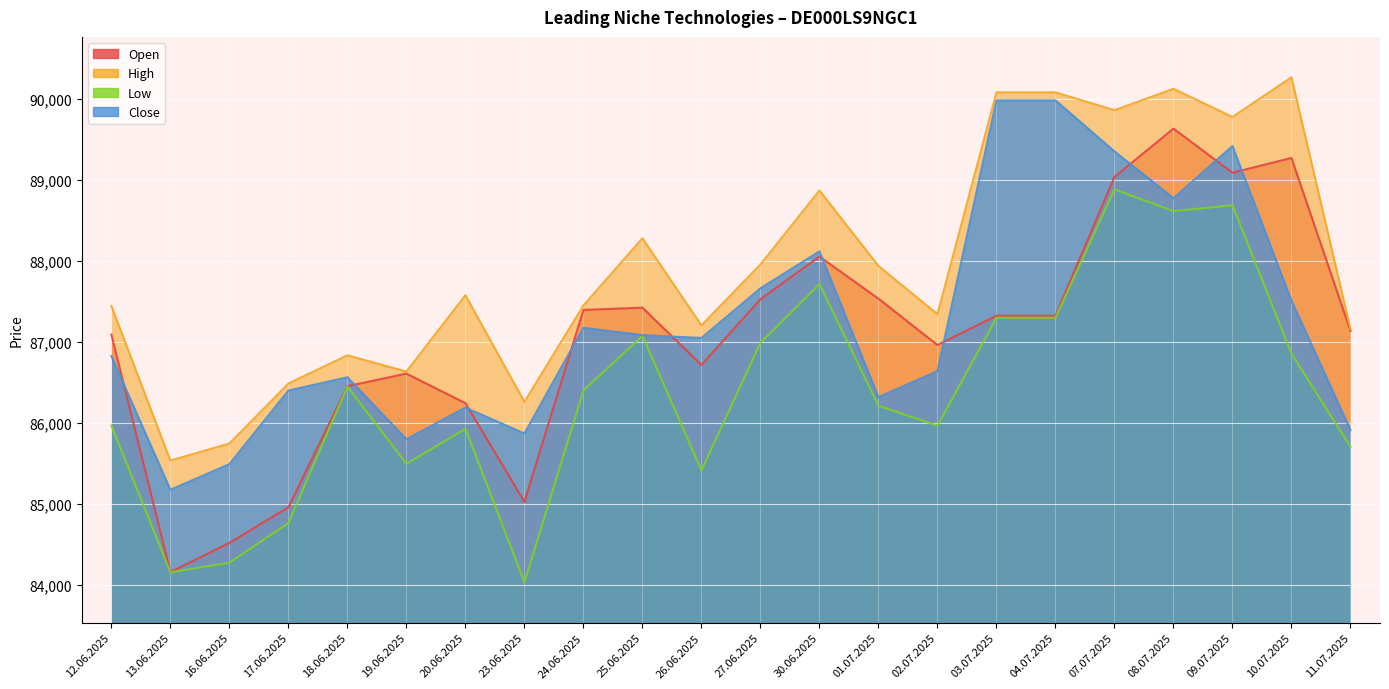

The Close series shows 86320 at 01.07.2025. True or false?

True